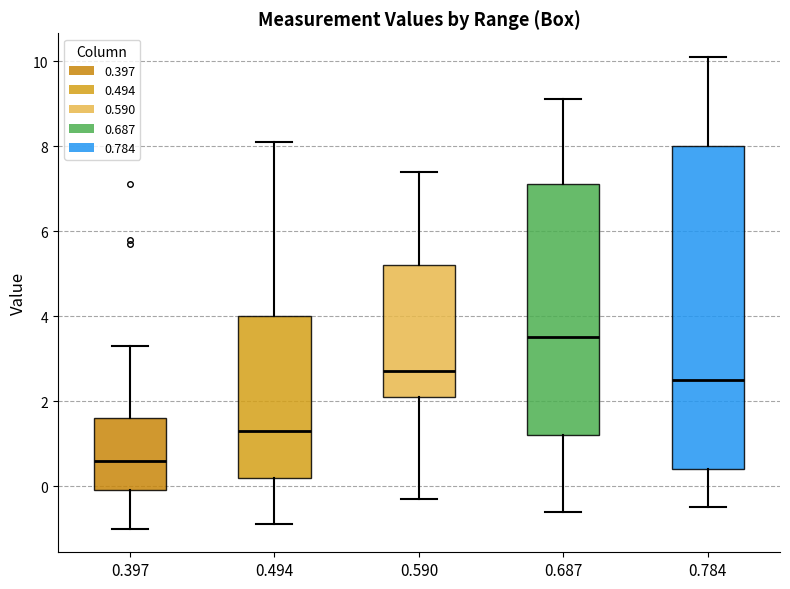

Where does the lower whisker of the box at x = 0.687 end on the y-axis? The values are not printed on the chart, so give them approximately, as read against the axis.

-0.6